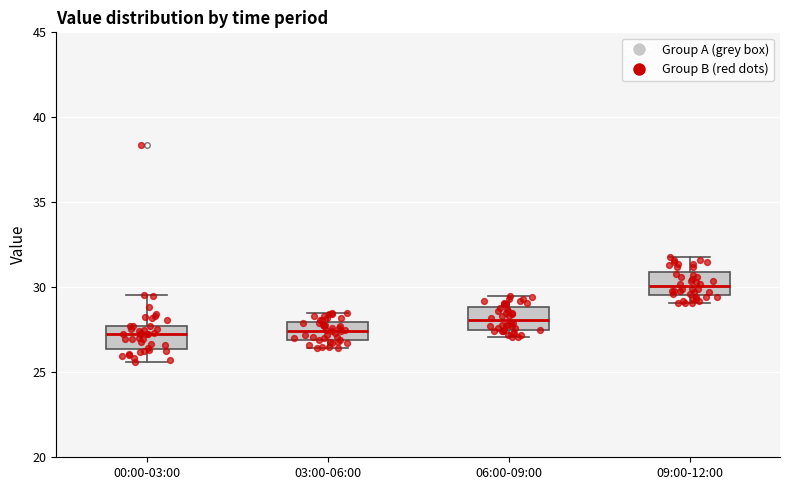

Reading left to right, transcribe this box plot: for each box, give where its median line is, the range the box spans, and where its two whiskers end, as read against the y-axis. The values are not printed on the chart, so give them approximately, as read against the axis.

00:00-03:00: median 27.0, box 26.5 to 27.5, whiskers 25.5 to 29.5
03:00-06:00: median 27.5, box 27.0 to 28.0, whiskers 26.5 to 28.5
06:00-09:00: median 28.0, box 27.5 to 29.0, whiskers 27.0 to 29.5
09:00-12:00: median 30.0, box 29.5 to 31.0, whiskers 29.0 to 32.0